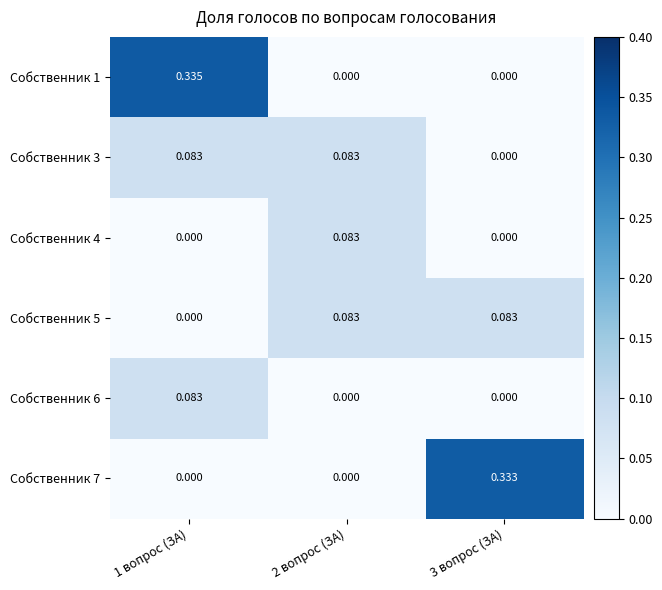

Reading left to right, what are all the values shown in this chart?

Собственник 1: 1 вопрос (ЗА)=0.3	2 вопрос (ЗА)=0.0	3 вопрос (ЗА)=0.0
Собственник 3: 1 вопрос (ЗА)=0.1	2 вопрос (ЗА)=0.1	3 вопрос (ЗА)=0.0
Собственник 4: 1 вопрос (ЗА)=0.0	2 вопрос (ЗА)=0.1	3 вопрос (ЗА)=0.0
Собственник 5: 1 вопрос (ЗА)=0.0	2 вопрос (ЗА)=0.1	3 вопрос (ЗА)=0.1
Собственник 6: 1 вопрос (ЗА)=0.1	2 вопрос (ЗА)=0.0	3 вопрос (ЗА)=0.0
Собственник 7: 1 вопрос (ЗА)=0.0	2 вопрос (ЗА)=0.0	3 вопрос (ЗА)=0.3